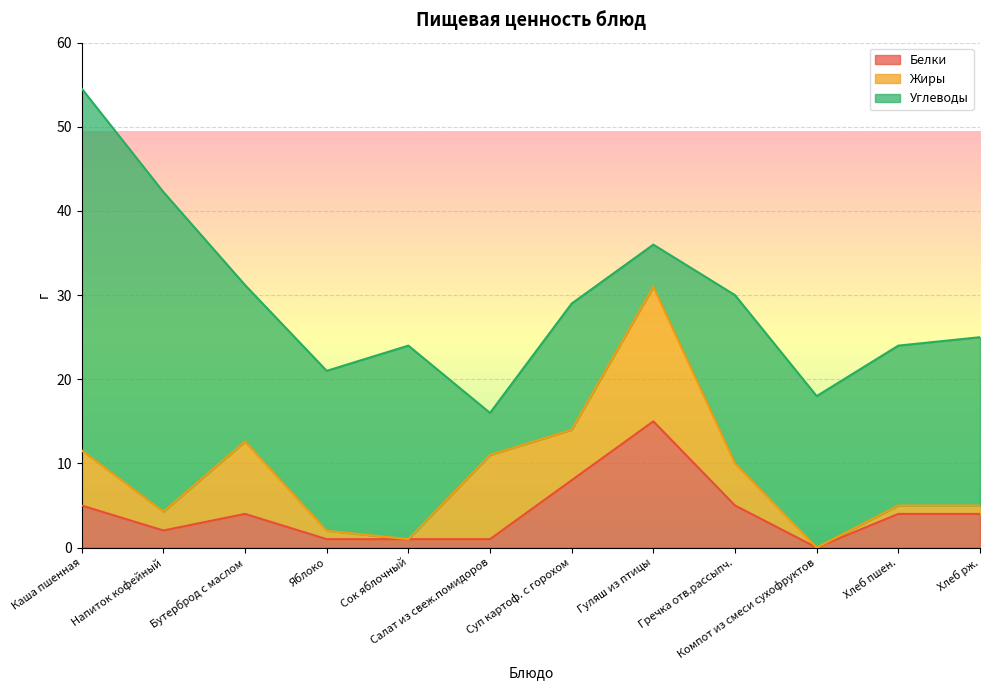

What is the difference between the highest and lowest values at Напиток кофейный?

36.0